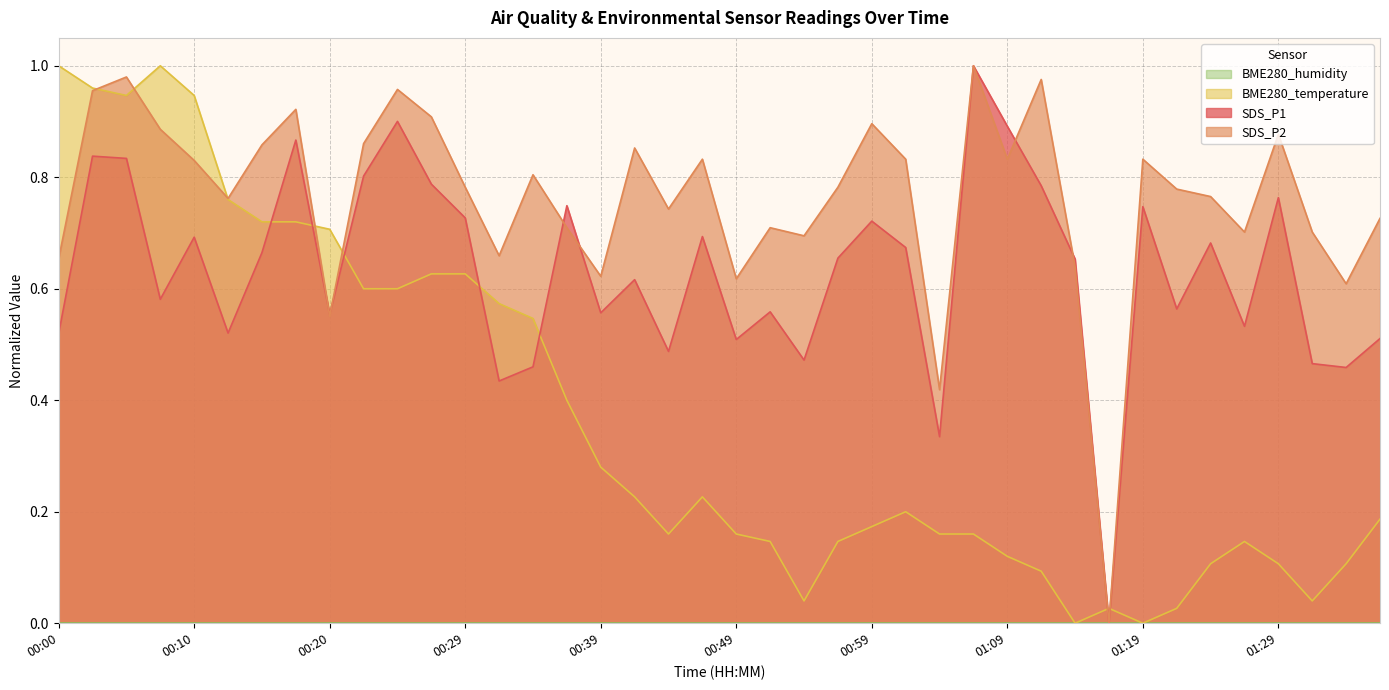

Between 00:54 and 00:05, which is larger?

00:05